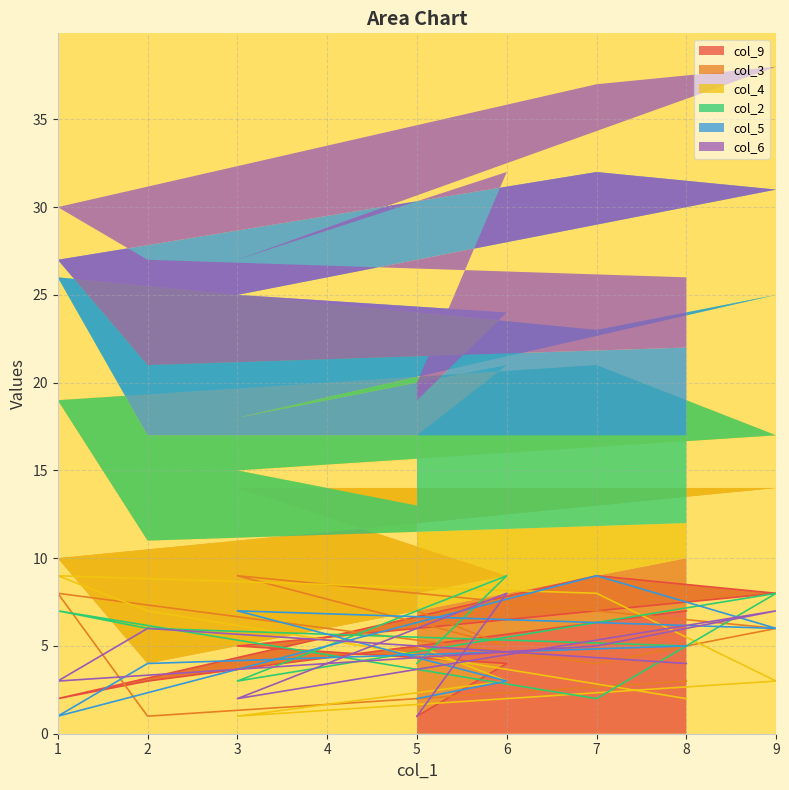

True or false: col_5 has more than 2 points higher than both neighbors.

False